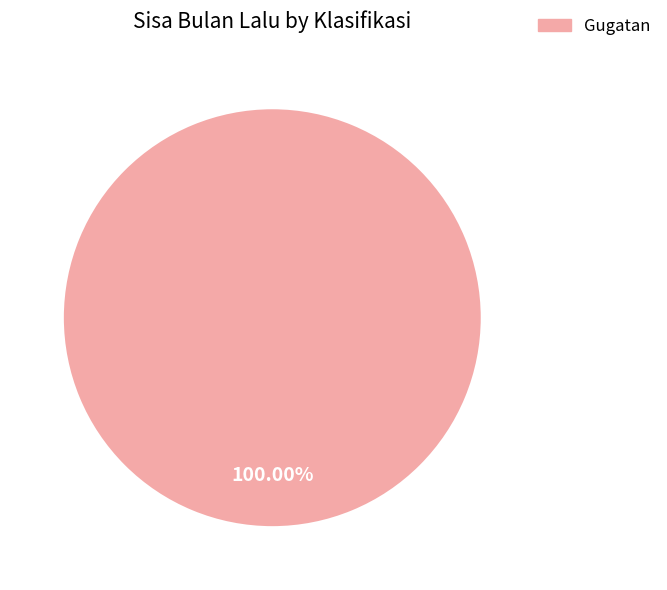

Count the number of slices in the pie.

1